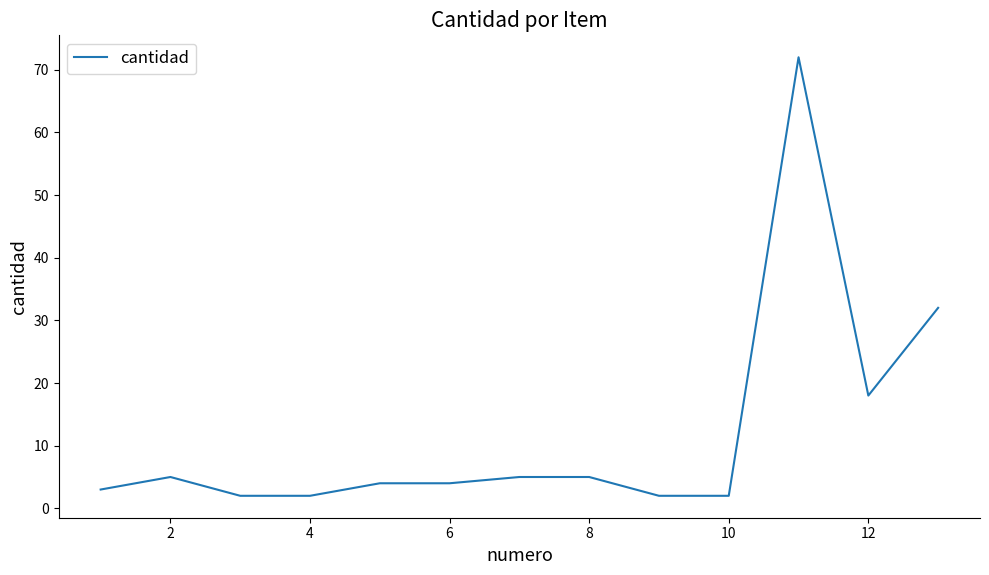

What is the difference between the second highest and second lowest values?

30